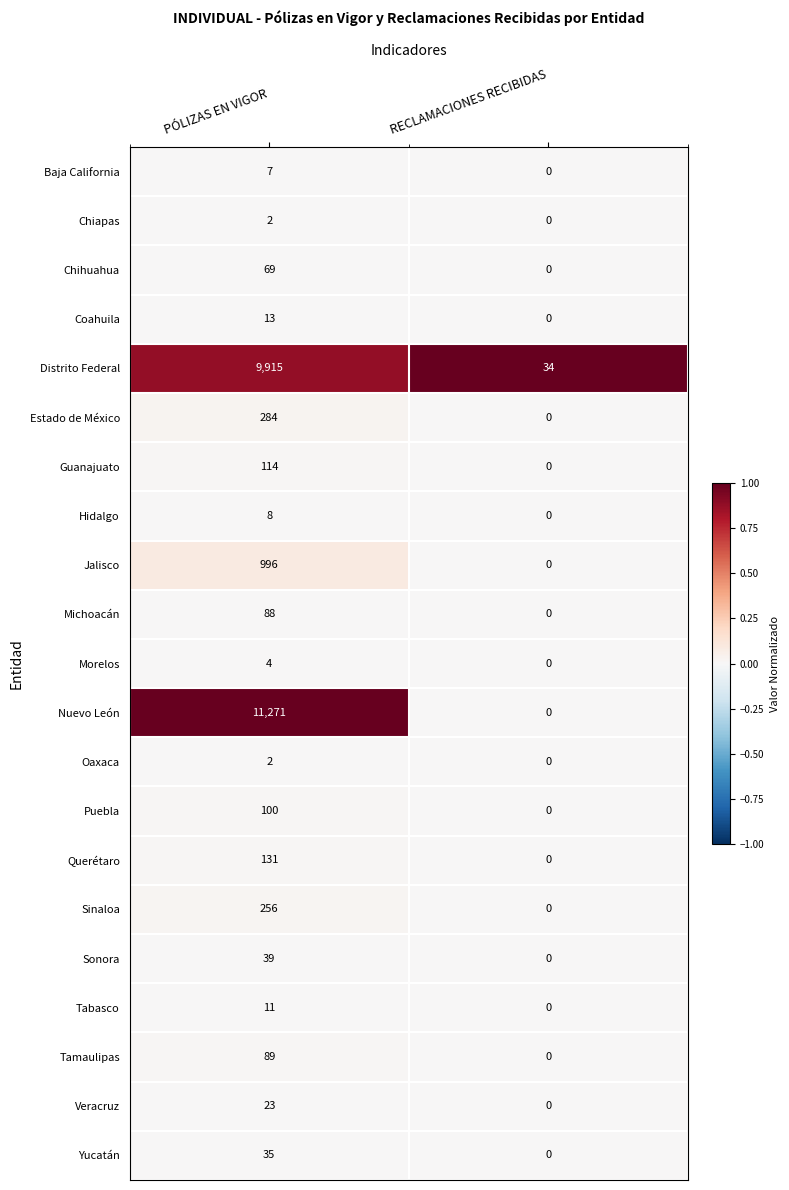

At which category does the chart reach its peak across all series?

PÓLIZAS EN VIGOR